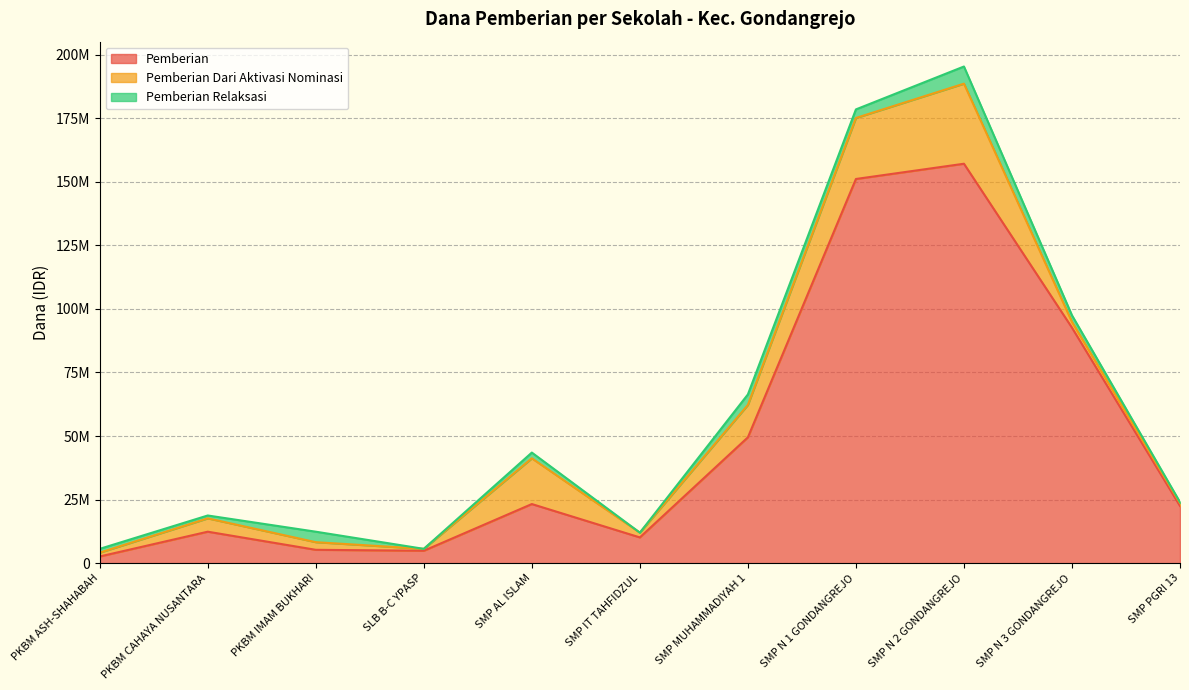

How many series are shown in this chart?

3